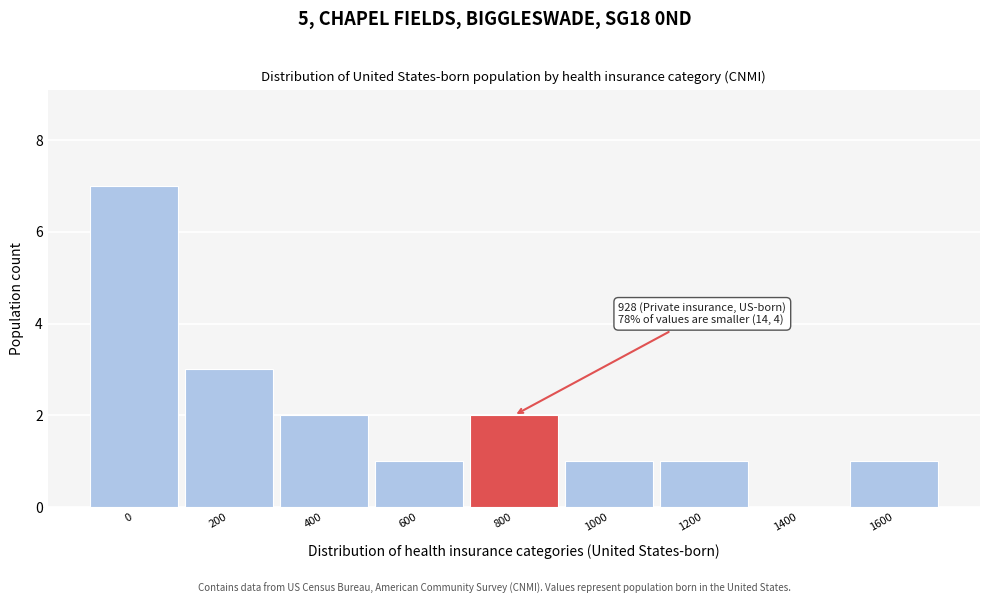

Reading left to right, transcribe all the data shown in this chart.

0=7	200=3	400=2	600=1	800=2	1000=1	1200=1	1400=0	1600=1